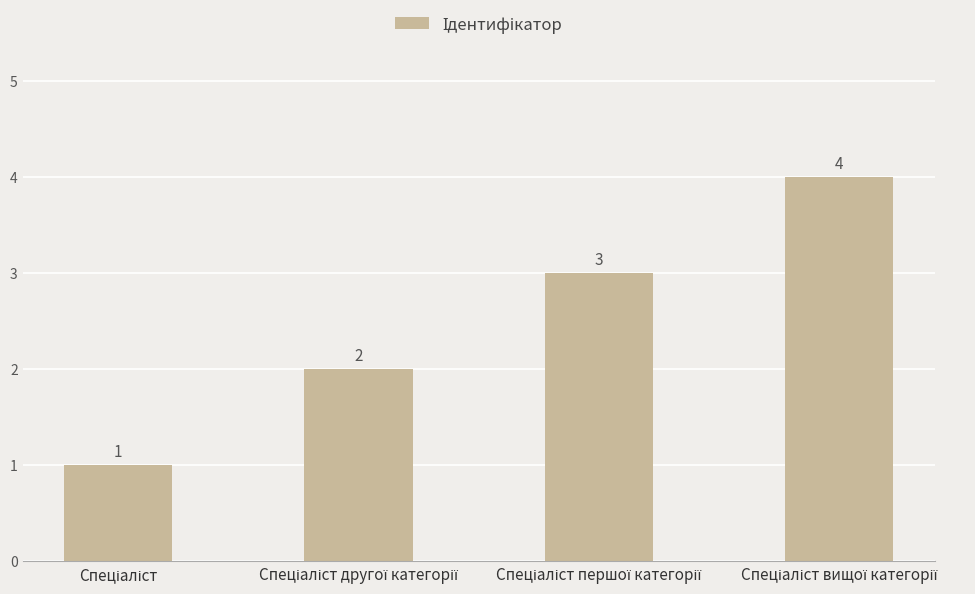

How many data points are less than 3?

2